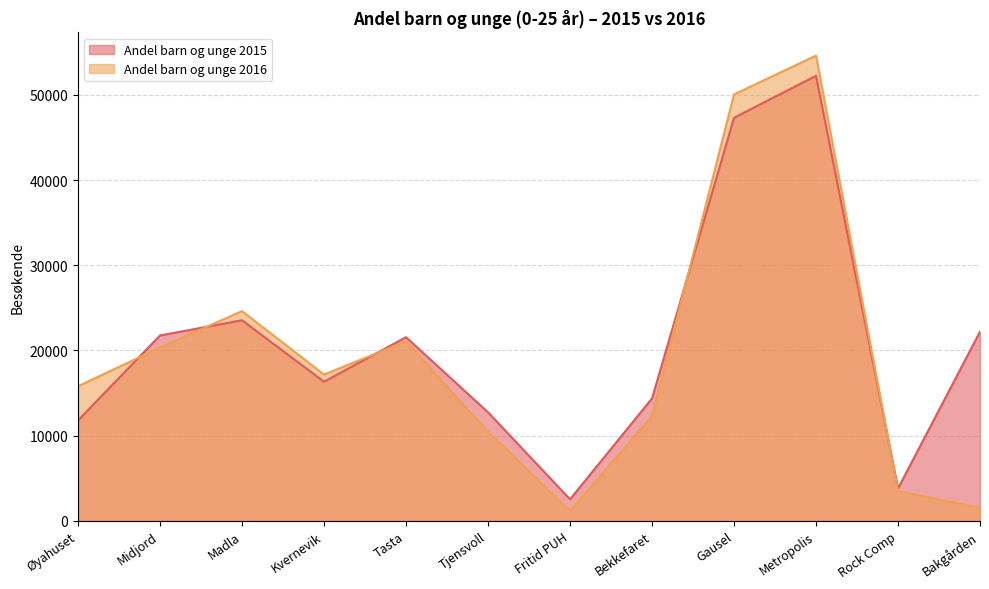

Reading left to right, extract all data points from this chart.

Andel barn og unge 2015: Øyahuset=11776	Midjord=21757	Madla=23541	Kvernevik=16325	Tasta=21554	Tjensvoll=12737	Fritid PUH=2516	Bekkefaret=14364	Gausel=47320	Metropolis=52250	Rock Comp=3792	Bakgården=22200
Andel barn og unge 2016: Øyahuset=15790	Midjord=20348	Madla=24616	Kvernevik=17166	Tasta=21067	Tjensvoll=10442	Fritid PUH=1143	Bekkefaret=12284	Gausel=50064	Metropolis=54625	Rock Comp=3470	Bakgården=1512